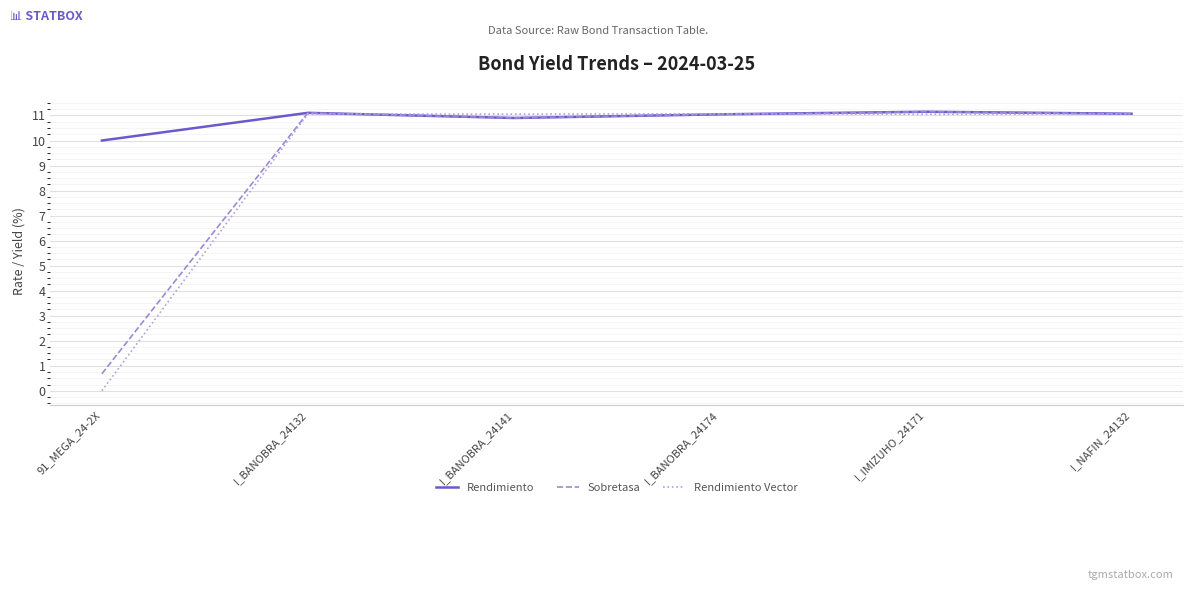

Does the chart display data point markers on the line(s)?

No